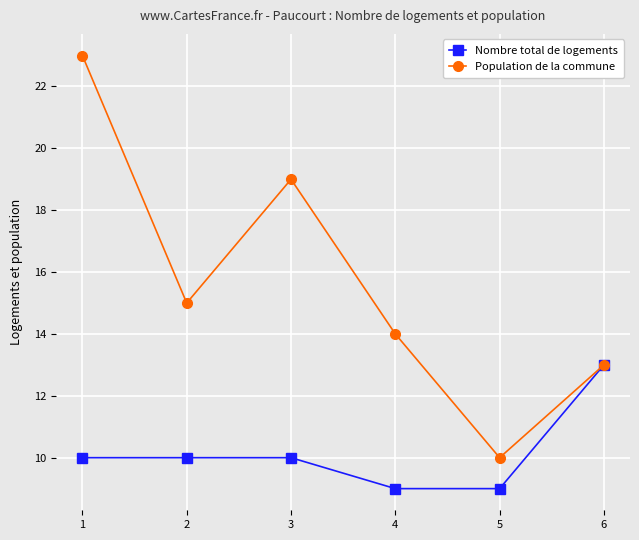

Between 1 and 2, which series saw the biggest shift?

Population de la commune